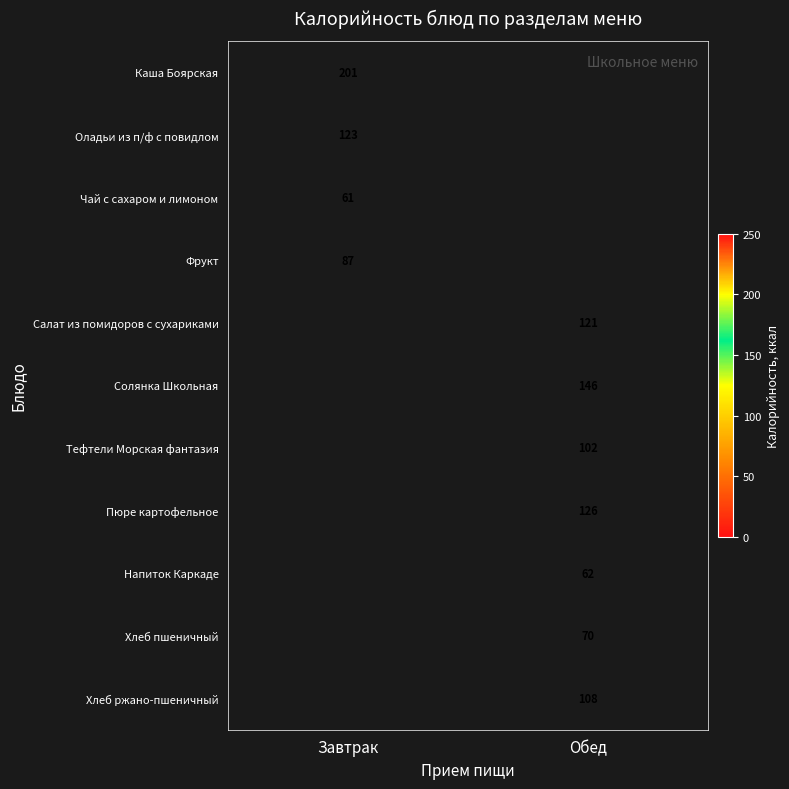

Which label corresponds to the largest value in the chart?

Завтрак